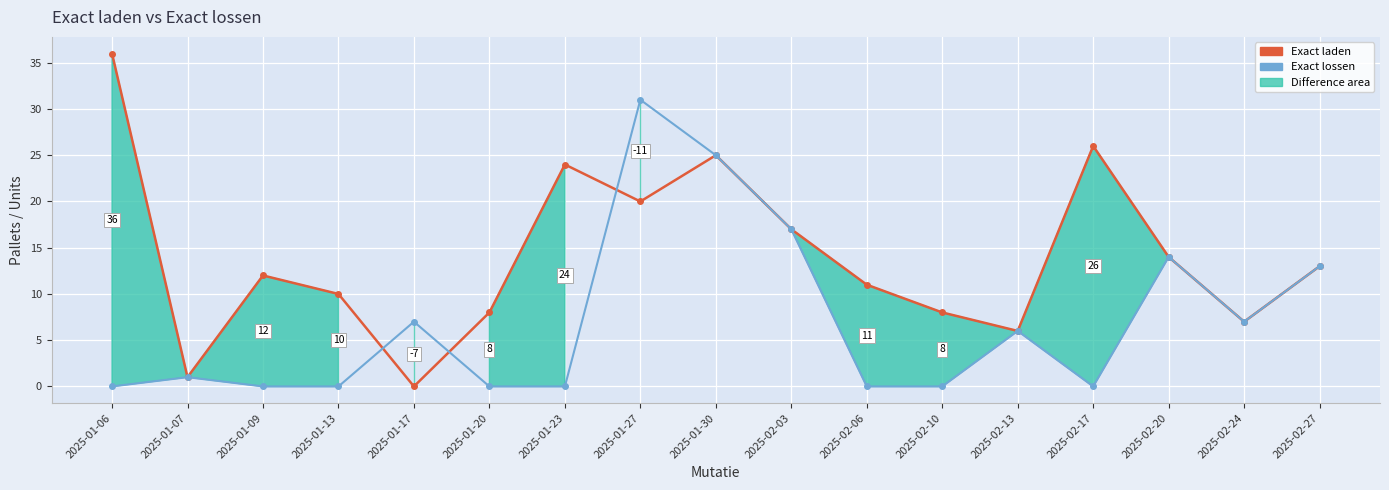

What is the label of the 10th point from the right?

2025-01-27